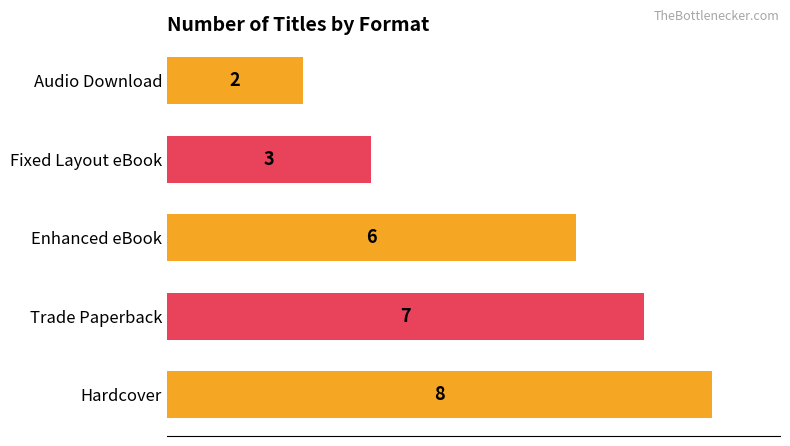

At which category does the chart reach its peak across all series?

Hardcover